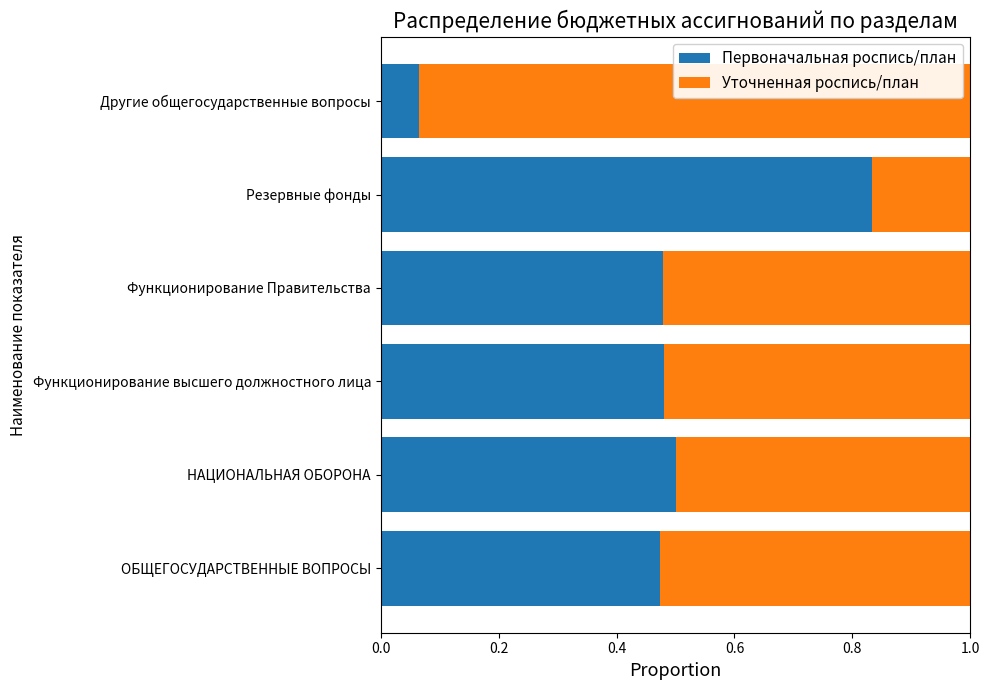

The value of Первоначальная роспись/план at Резервные фонды is 0.3. True or false?

False